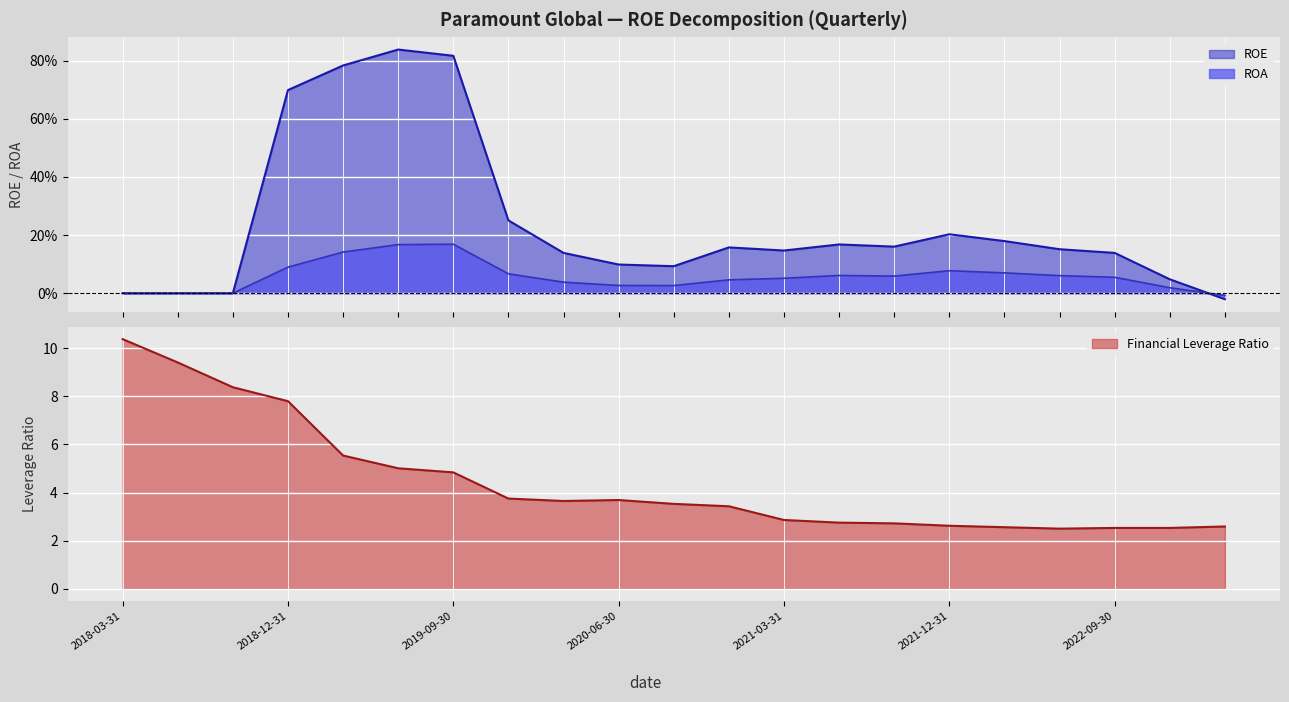

The ROE series shows 0.2 at 2022-06-30. True or false?

True